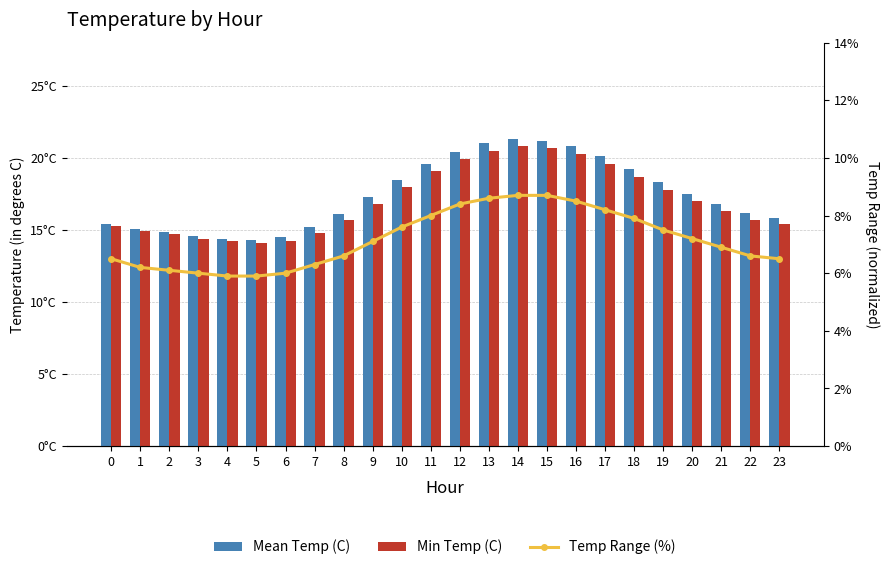

At 15, list the series in order from largest to smallest.

Mean Temp (C), Min Temp (C), Temp Range (%)